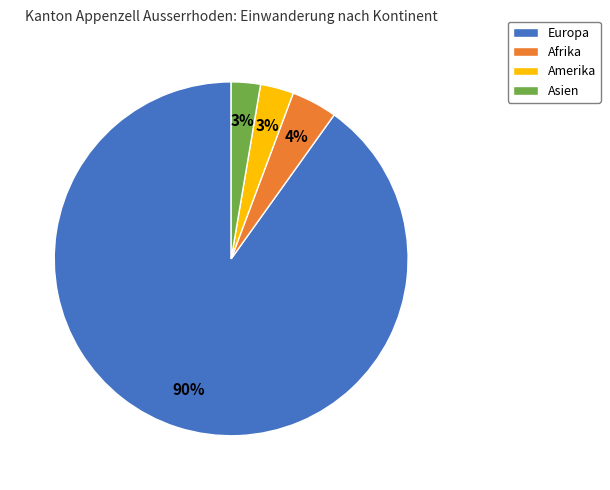

To the nearest percent, what percentage of the pie is Asien?

3%